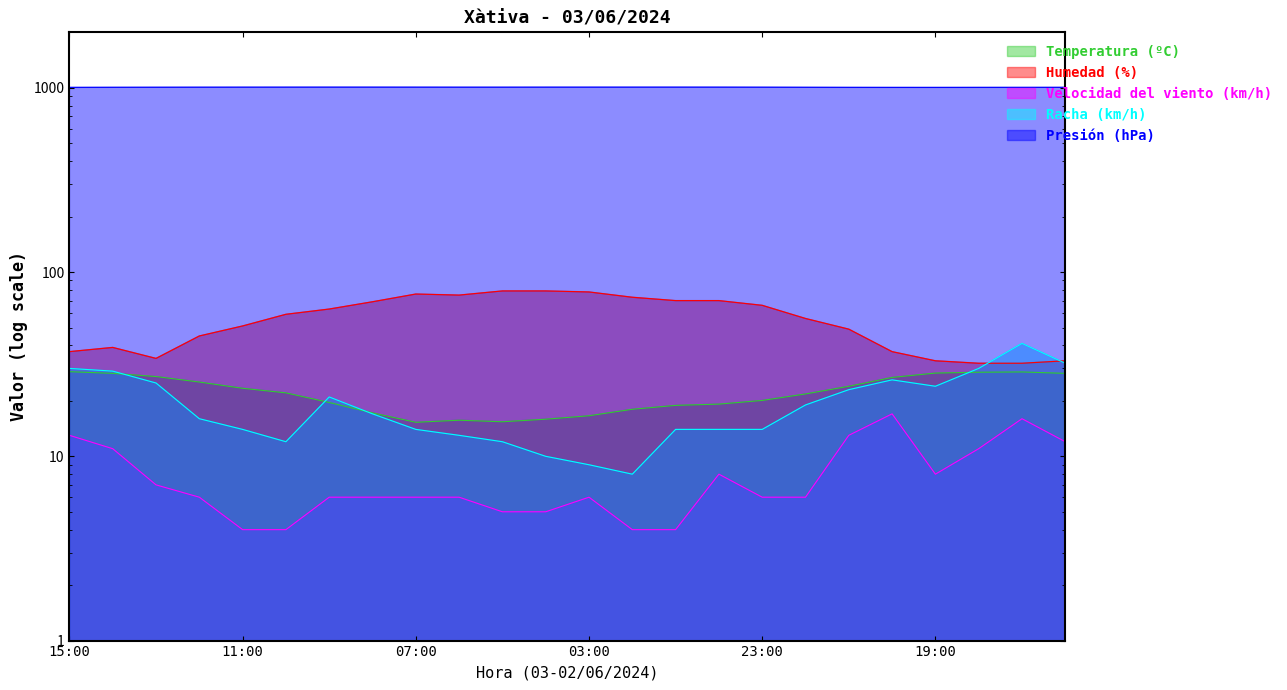

What is the difference between the Velocidad del viento (km/h) values at 23:00 and 11:00?

2.0